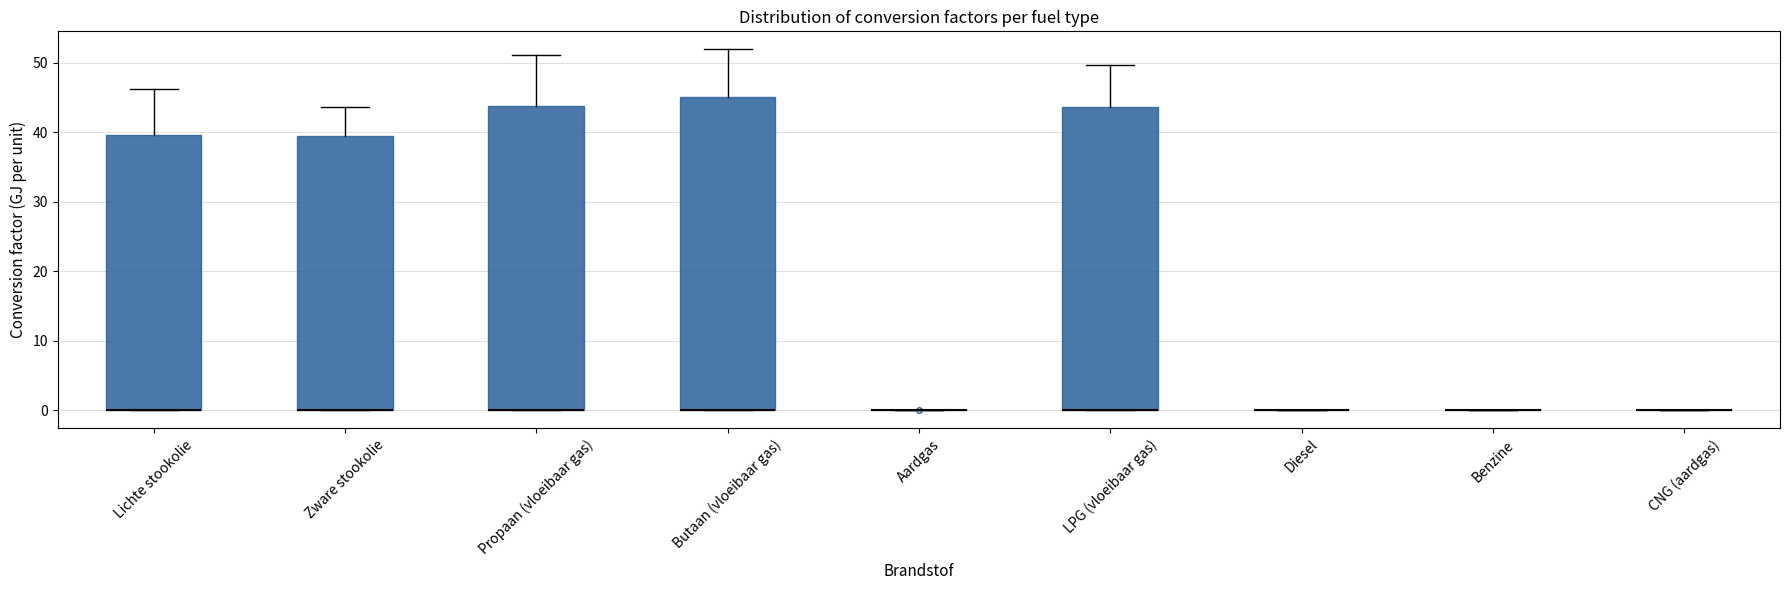

Where does the upper whisker of the box for Butaan (vloeibaar gas) end on the y-axis? The values are not printed on the chart, so give them approximately, as read against the axis.

52